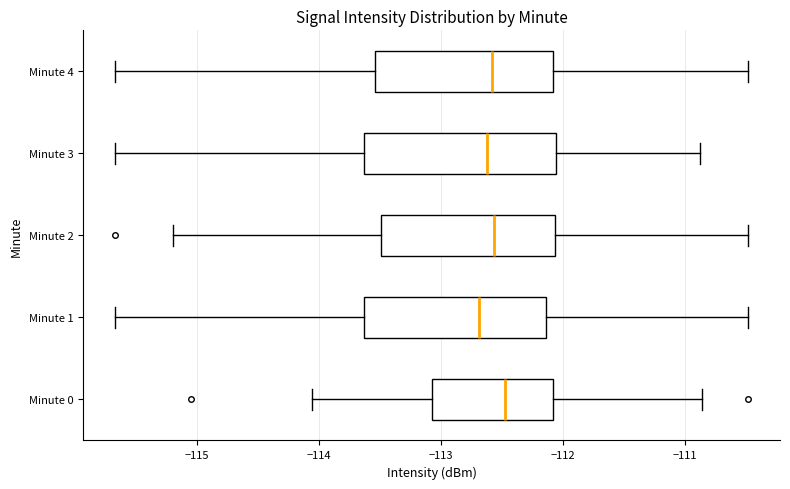

Where is the left edge of the box for Minute 4 on the x-axis? The values are not printed on the chart, so give them approximately, as read against the axis.

-113.5